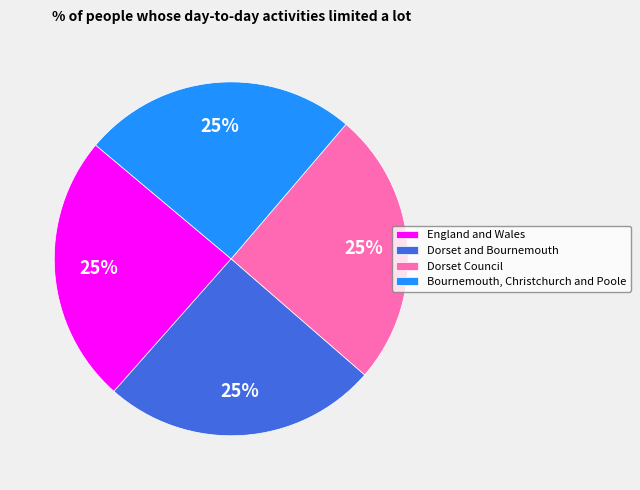

Is it true that Dorset and Bournemouth is 25% of the pie?

True